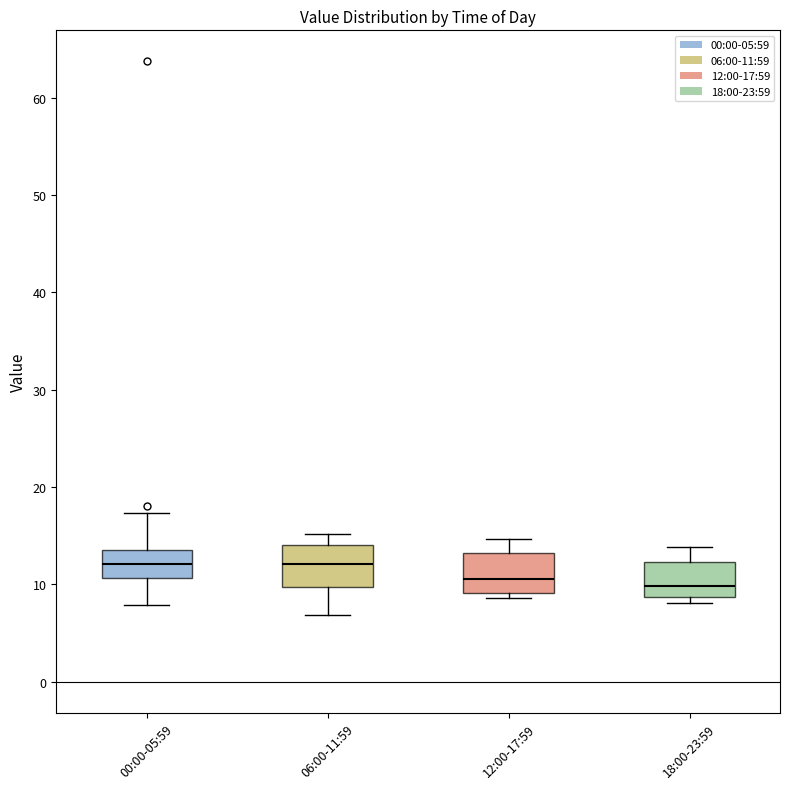

Reading left to right, read every box against the y-axis: the position of its median line, the range the box covers, and the ends of its whiskers. The values are not printed on the chart, so give them approximately, as read against the axis.

00:00-05:59: median 12, box 11 to 14, whiskers 8 to 17
06:00-11:59: median 12, box 10 to 14, whiskers 7 to 15
12:00-17:59: median 11, box 9 to 13, whiskers 9 (just below the box's lower edge) to 15
18:00-23:59: median 10, box 9 to 12, whiskers 8 to 14